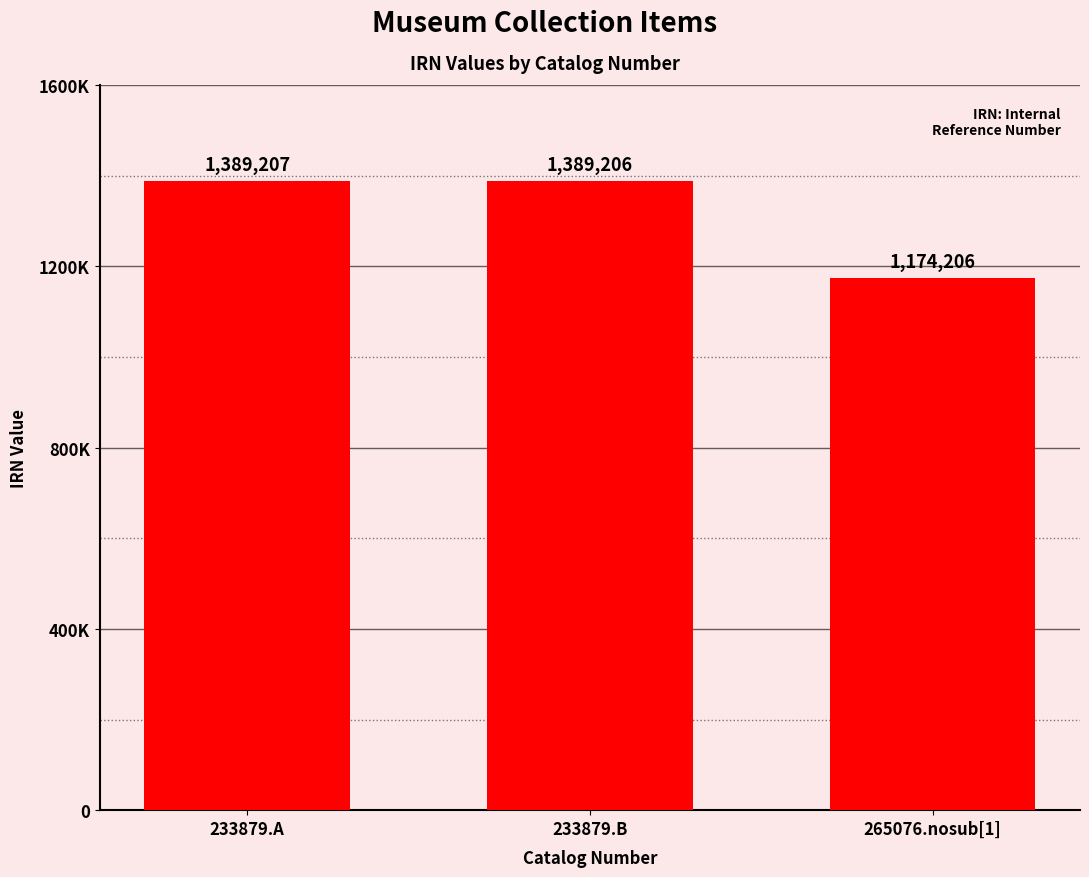

Which category has the highest value across all series?

233879.A